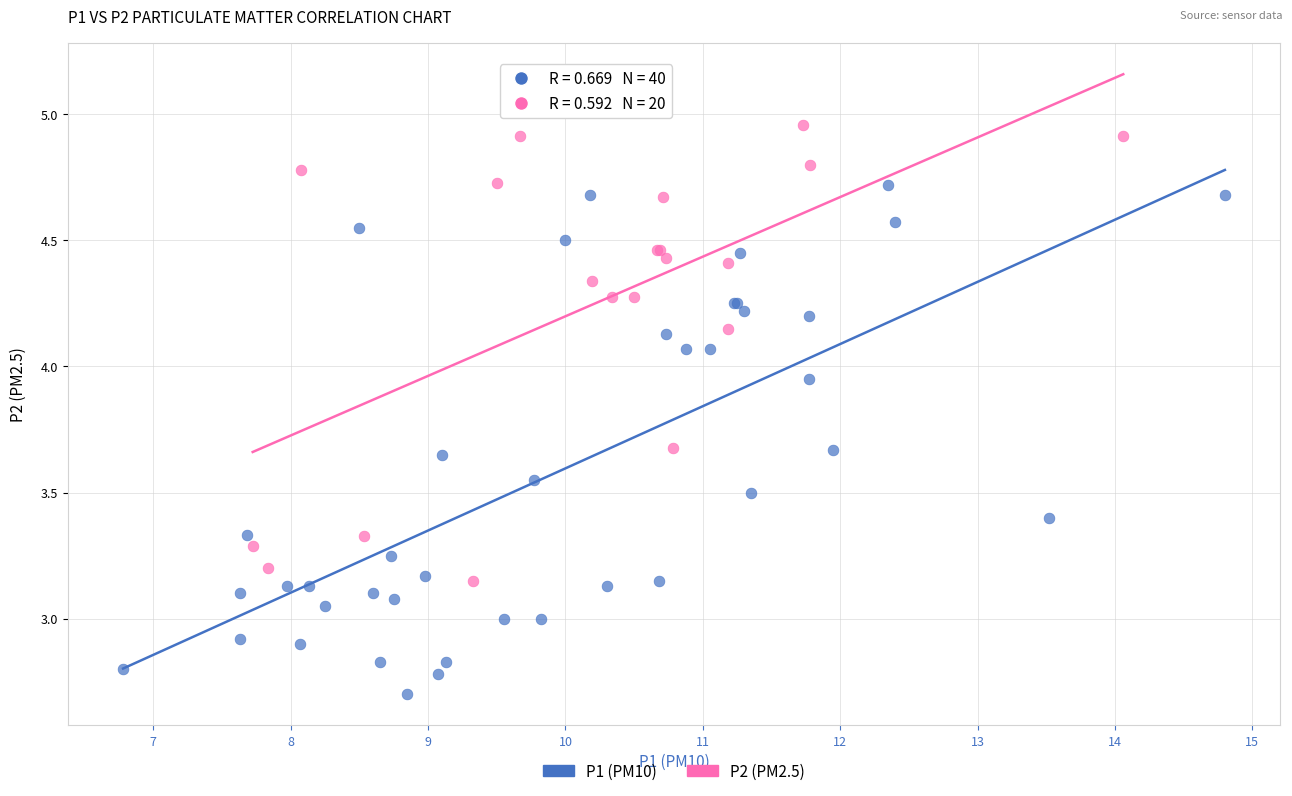

Which series reaches the maximum Y coordinate?

P2 (PM2.5)